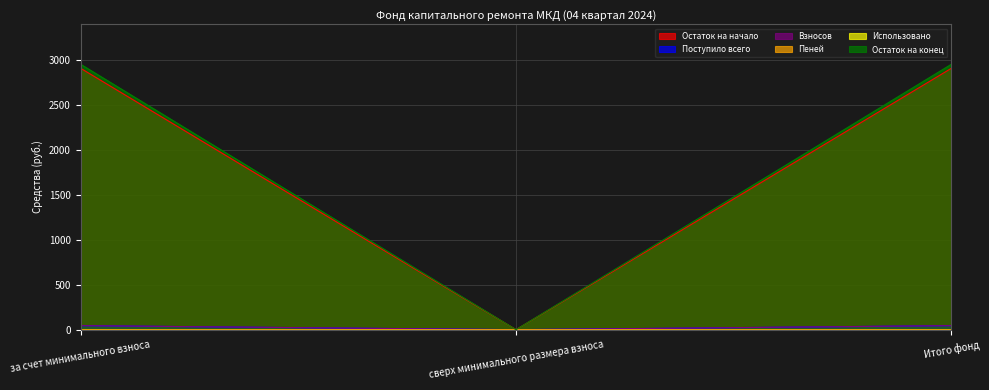

How many lines are shown in the chart?

6